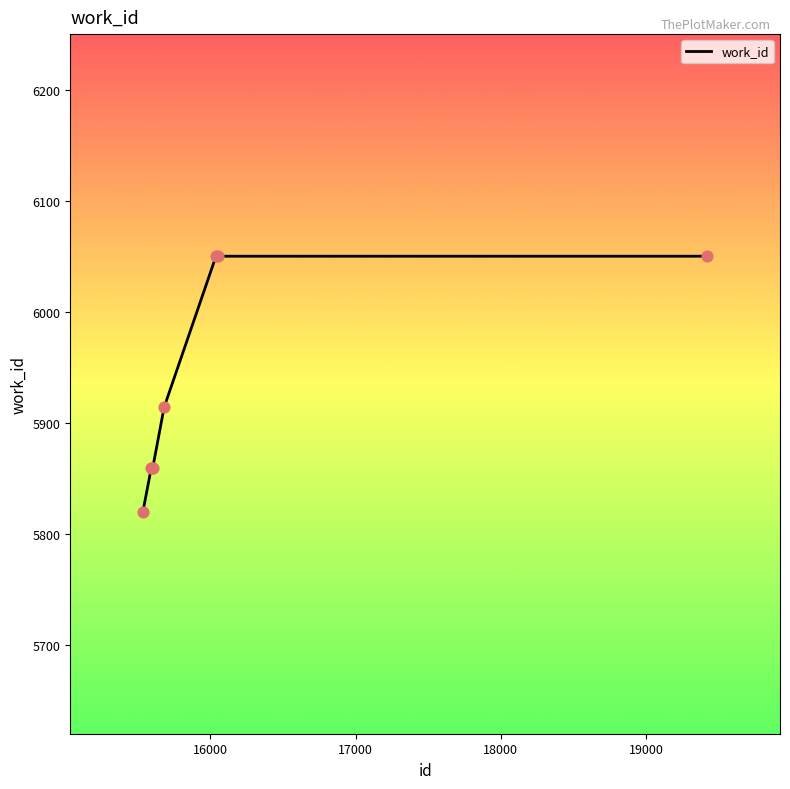

What is the difference between the maximum and minimum values?

230